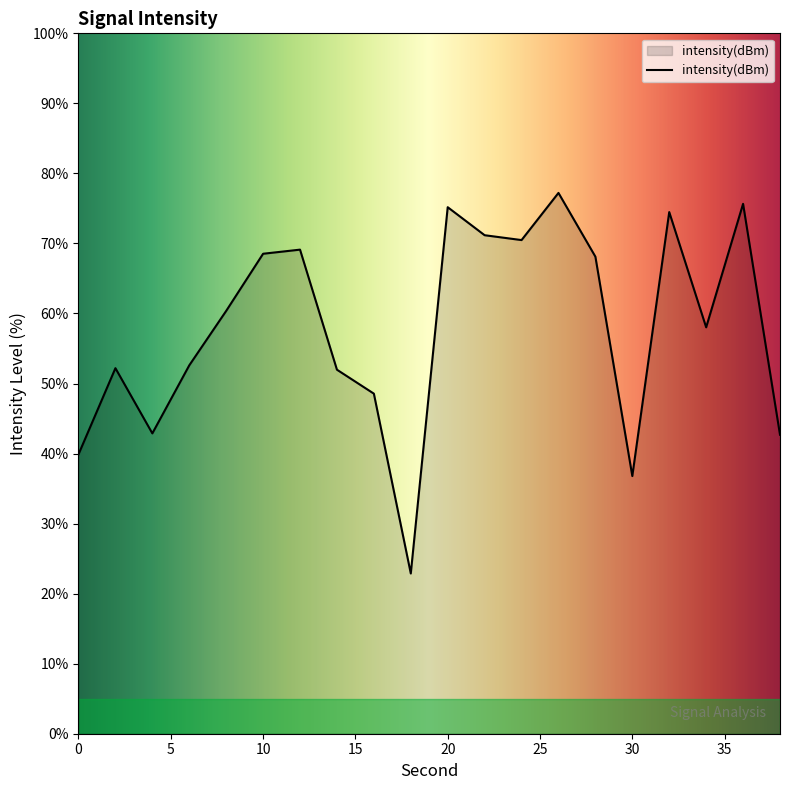

What is the smallest value displayed?

22.9